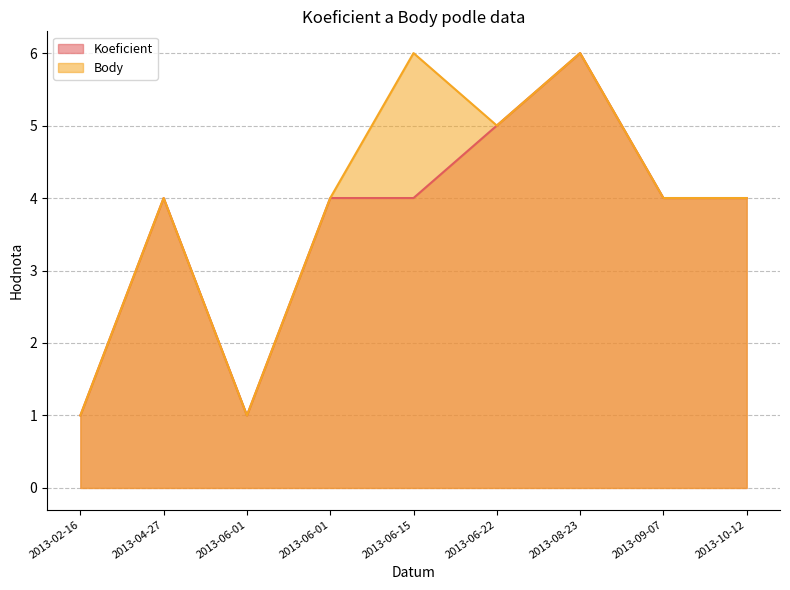

The Body series shows 4 at 2013-06-01. True or false?

True